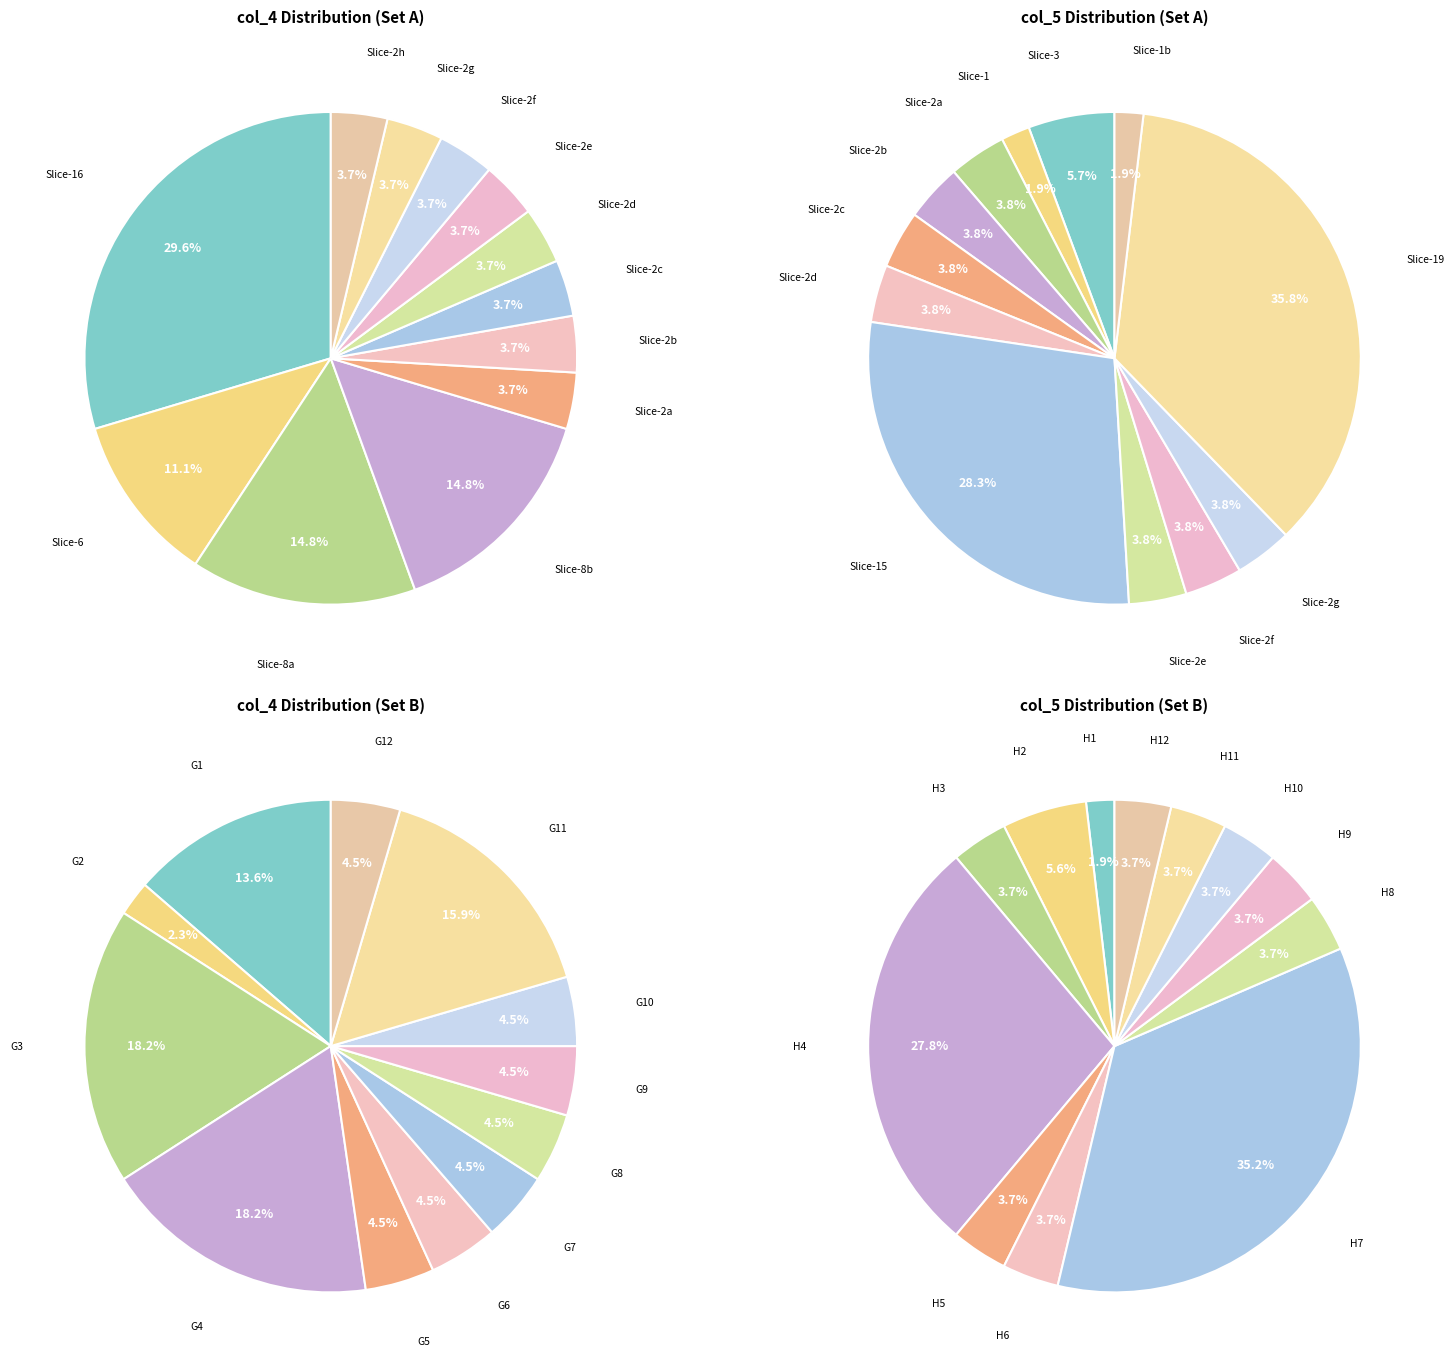

Rank the categories by col_5 values value from highest to lowest.

10, 6, 1, 2, 3, 4, 5, 7, 8, 9, 11, 0